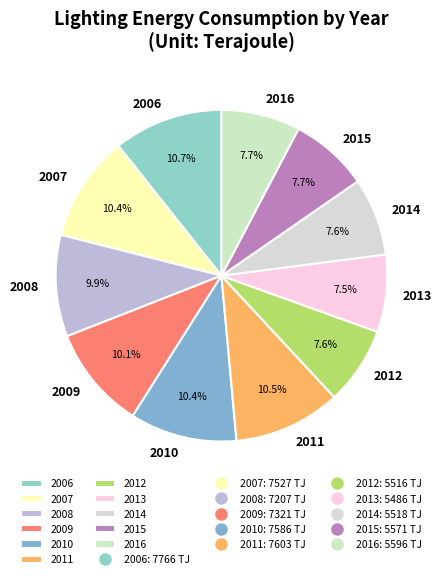

Between 2012 and 2011, which is larger?

2011